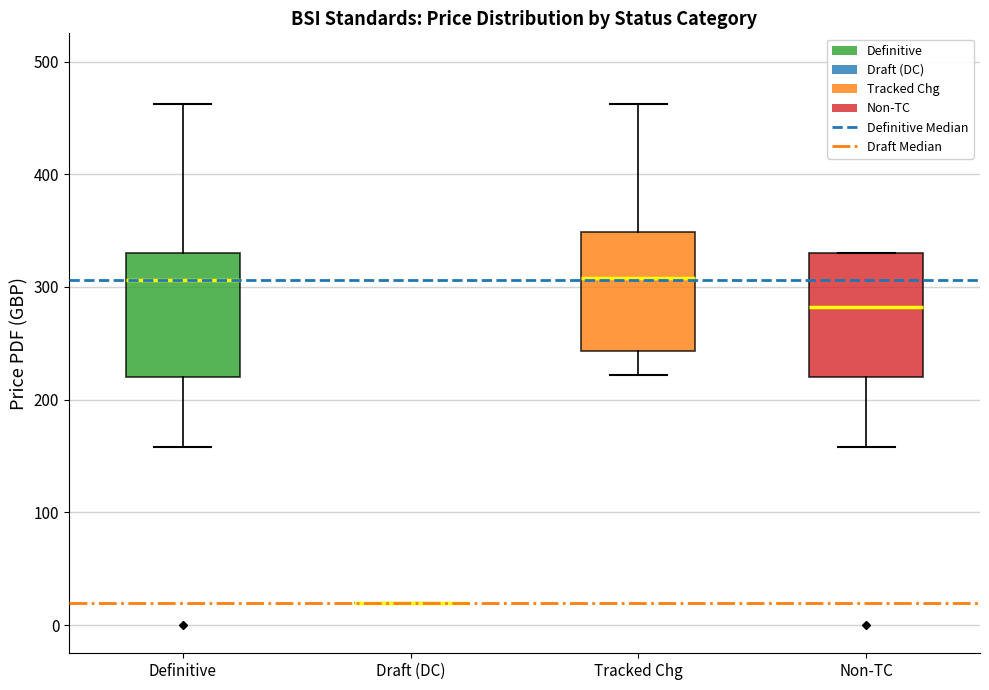

Where is the lower edge of the box for Tracked Chg on the y-axis? The values are not printed on the chart, so give them approximately, as read against the axis.

240